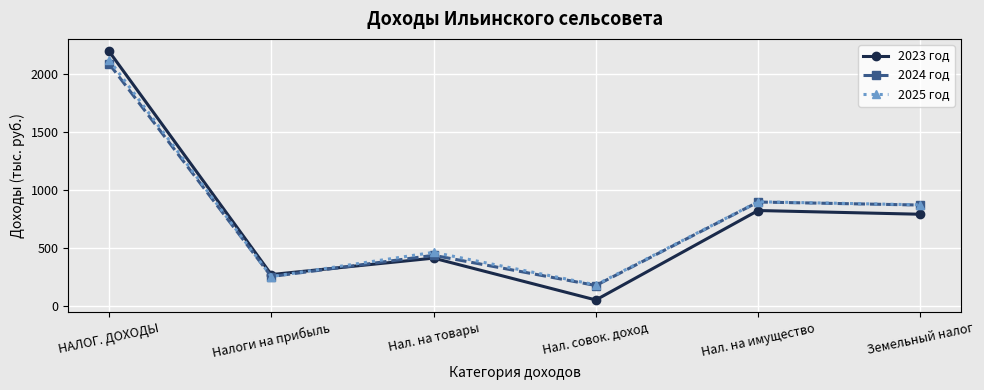

What is the label of the 6th point from the right?

НАЛОГ. ДОХОДЫ